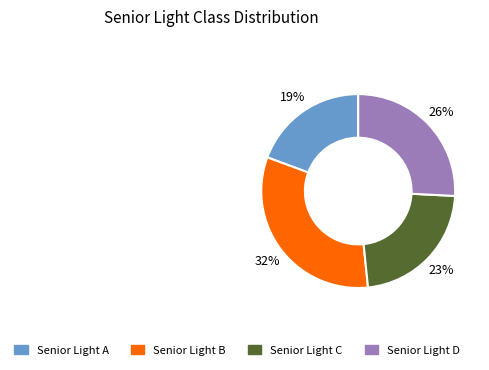

To the nearest percent, what percentage of the pie is Senior Light A?

19%